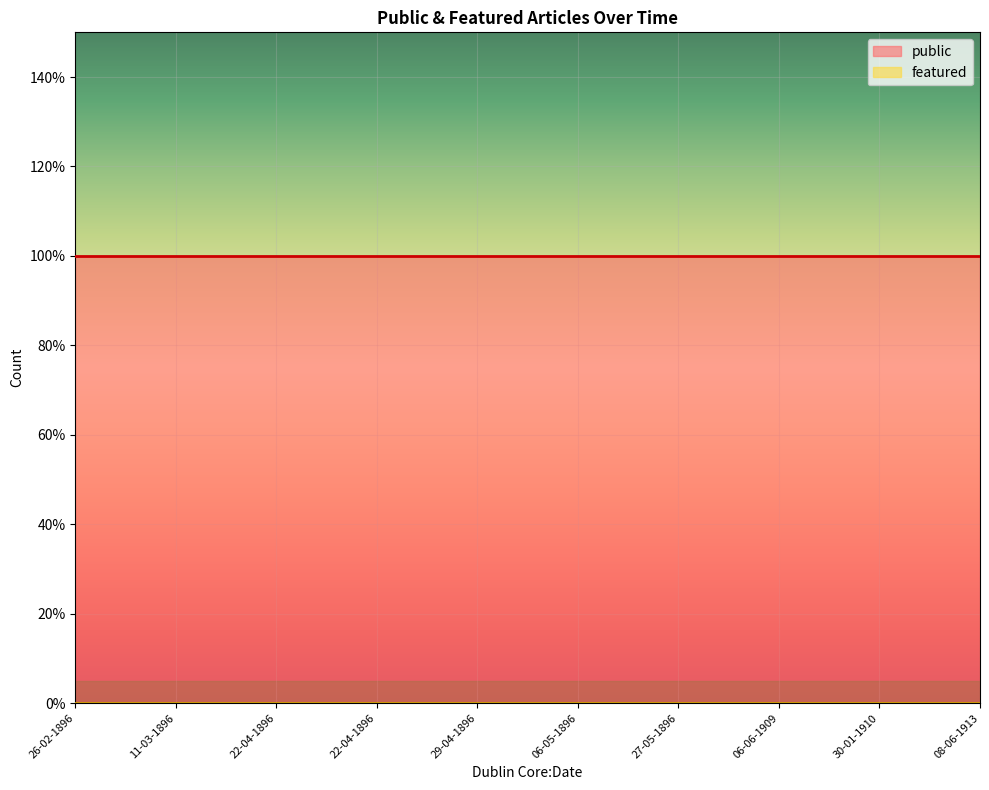

True or false: public has a value of 0 at 30-01-1910.

False